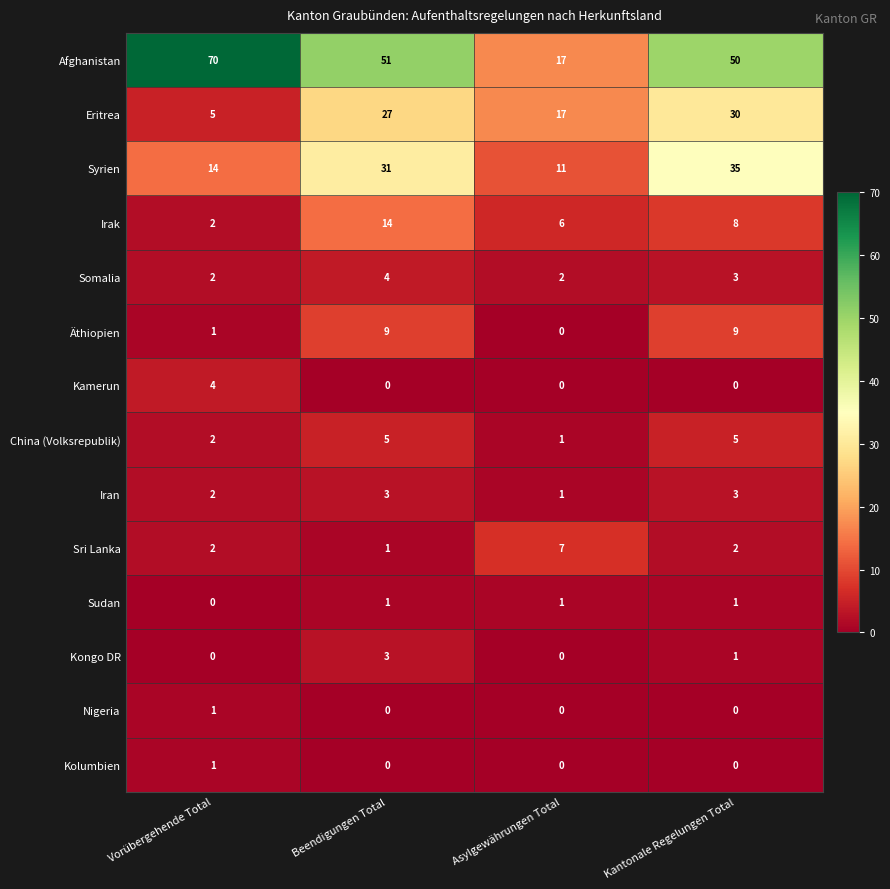

At which category is the sum across all series the highest?

Beendigungen Total